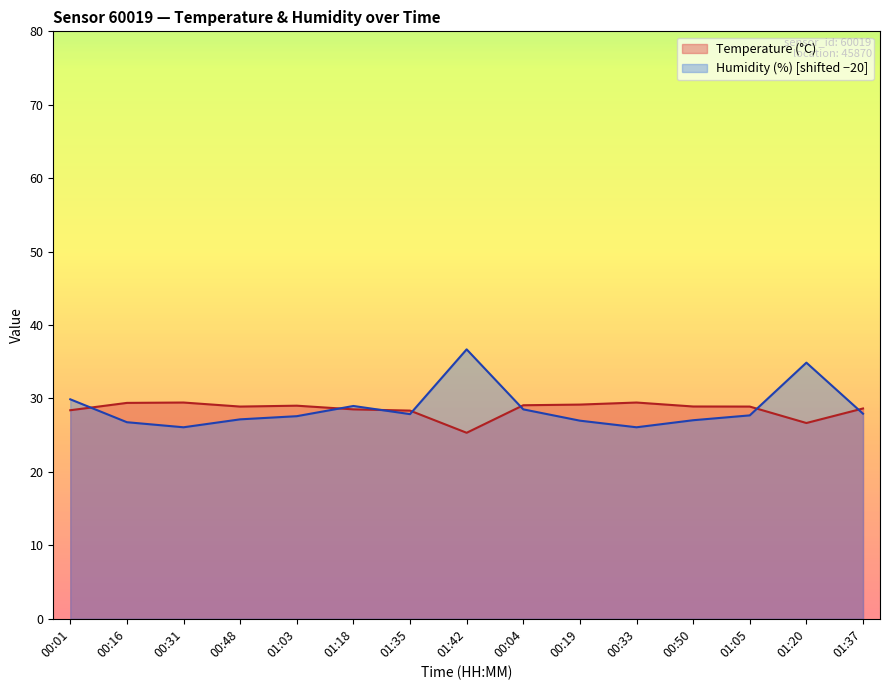

Where is Humidity (%) nearest to the value 31?

00:01